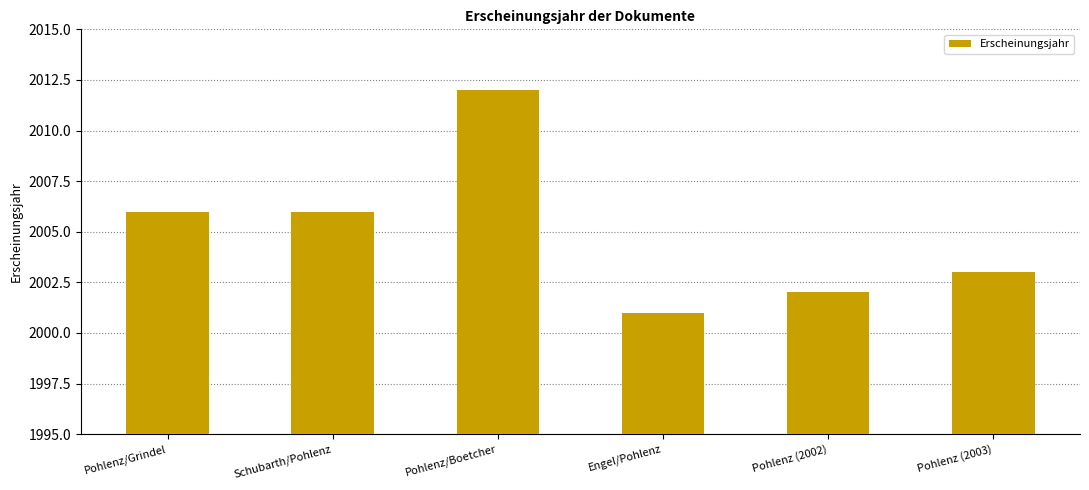

True or false: the data shows 408 at Pohlenz (2003).

False